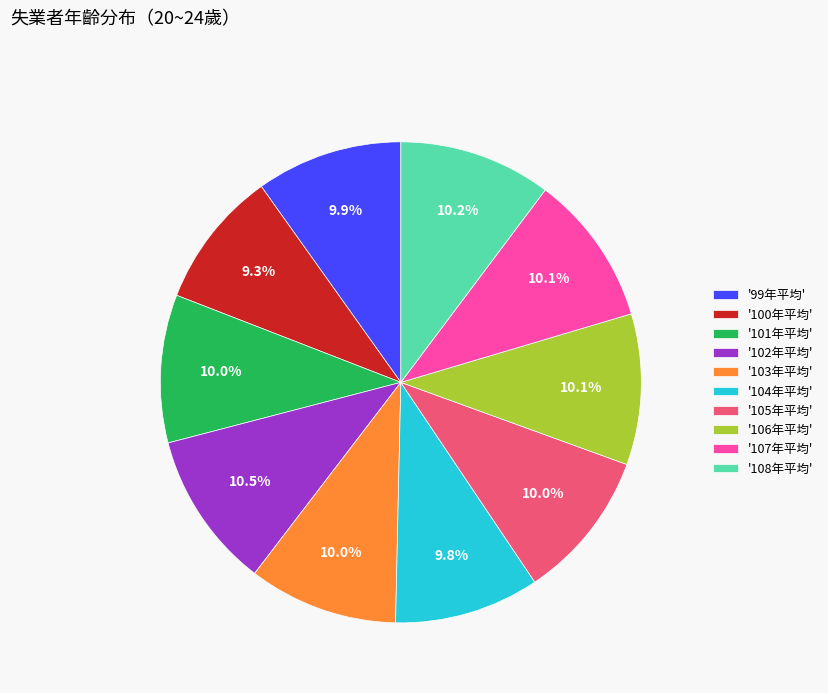

Does '100年平均' represent more than half of the total?

No